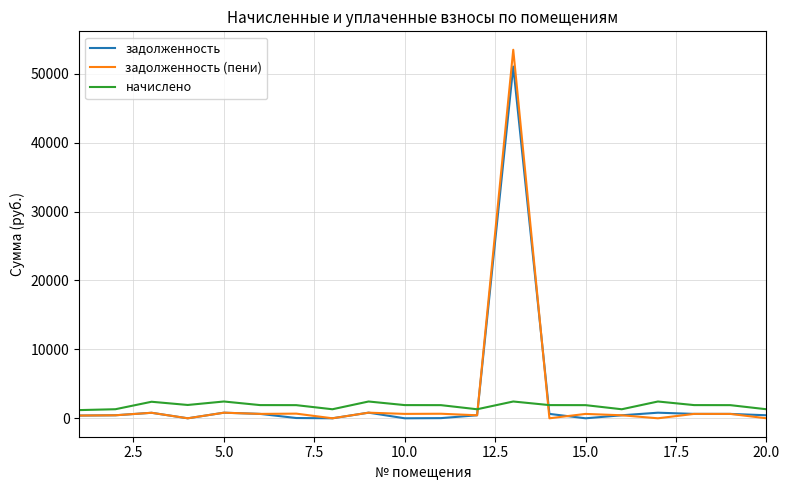

What are all the series names shown in the legend?

задолженность, задолженность (пени), начислено